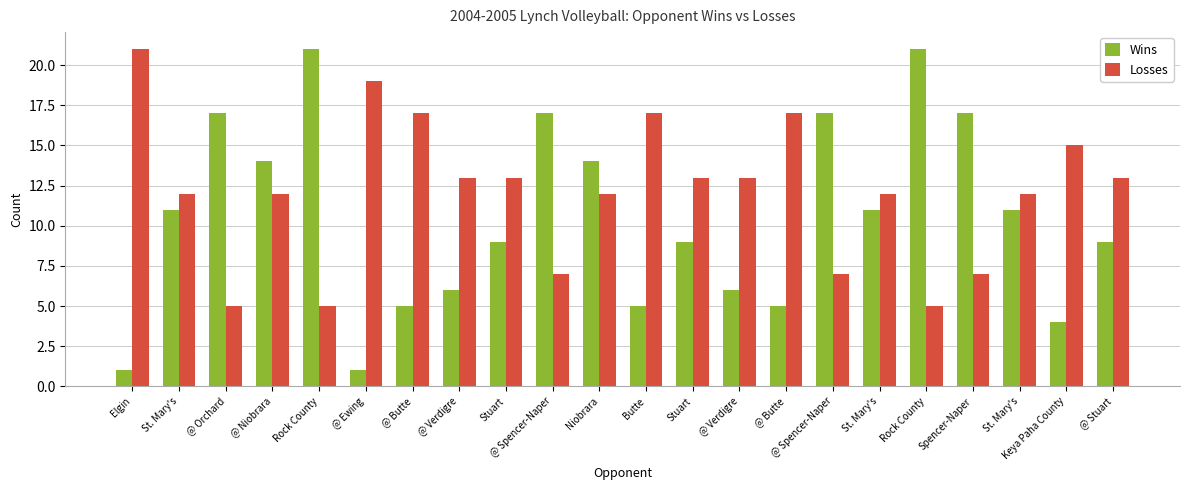

How many categories are shown in the chart?

22